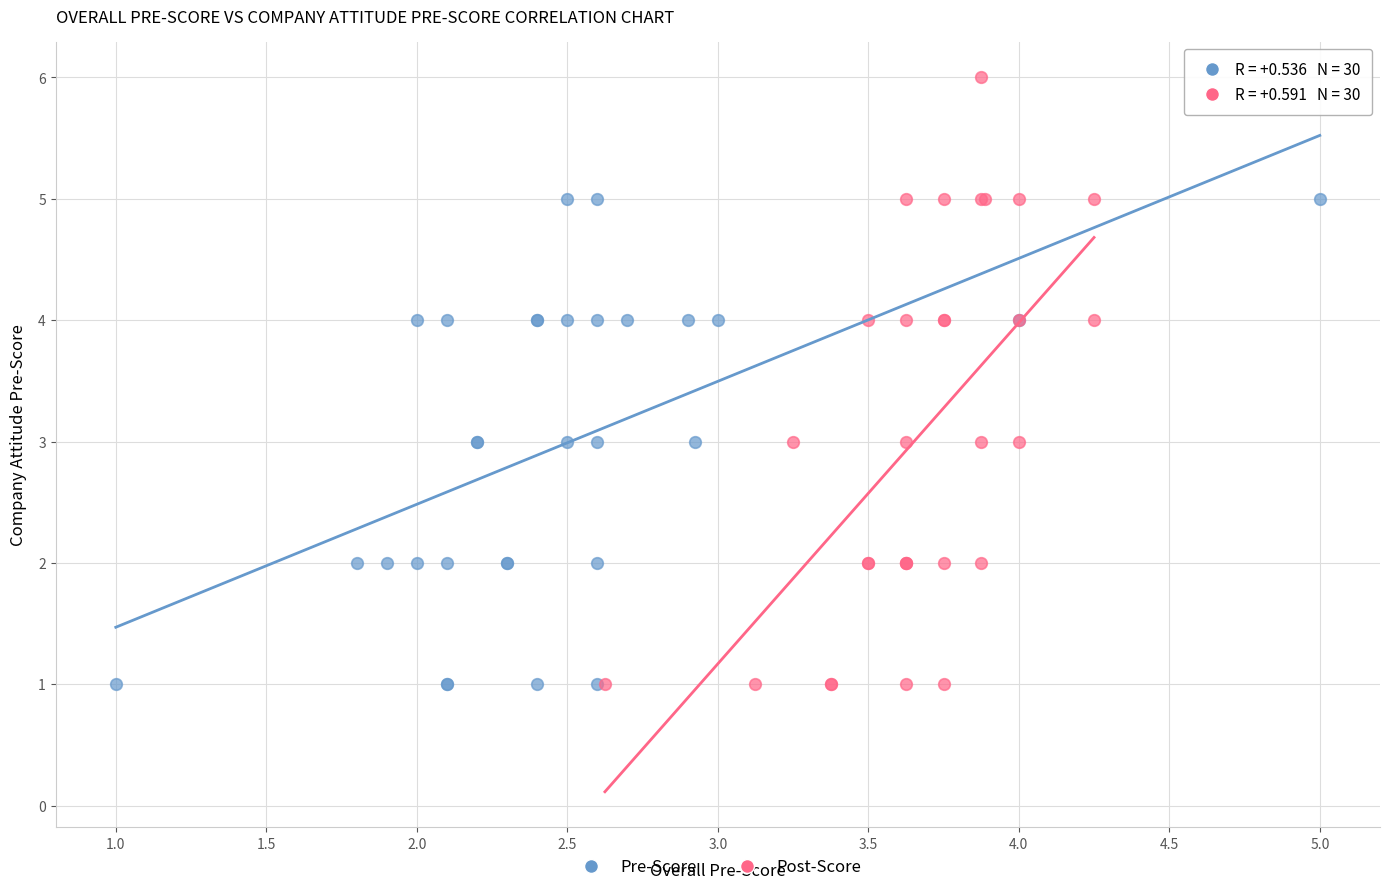

Which series has the widest spread of Y values?

Post-Score